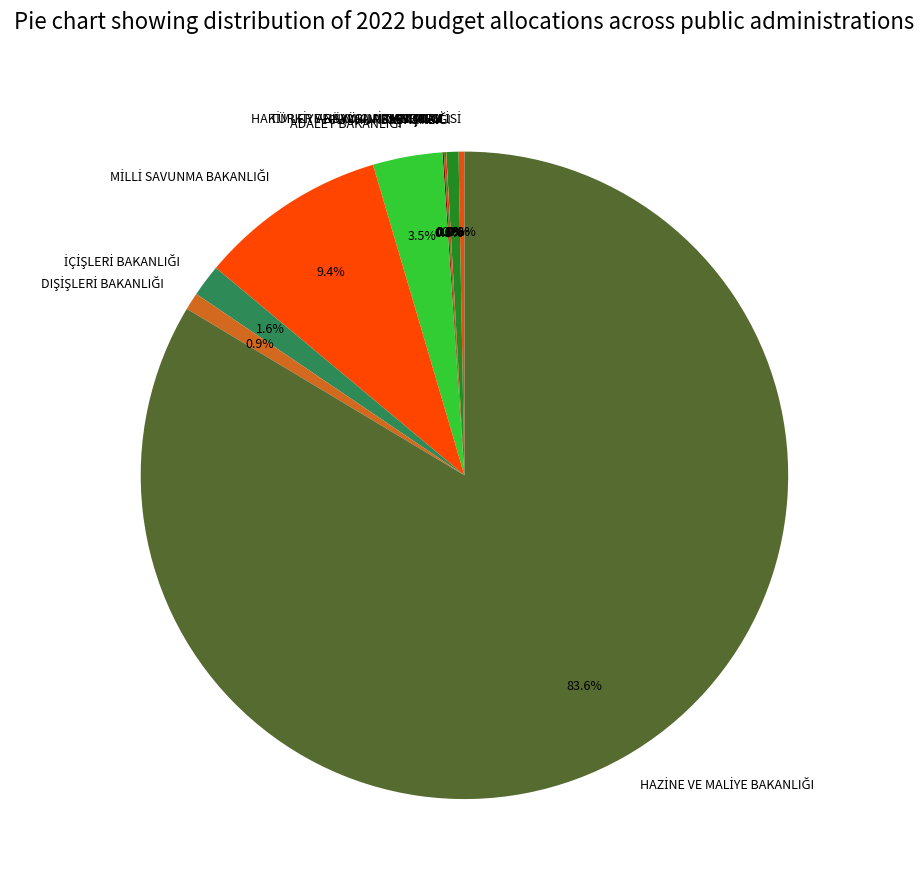

Is there a majority slice in this chart?

Yes